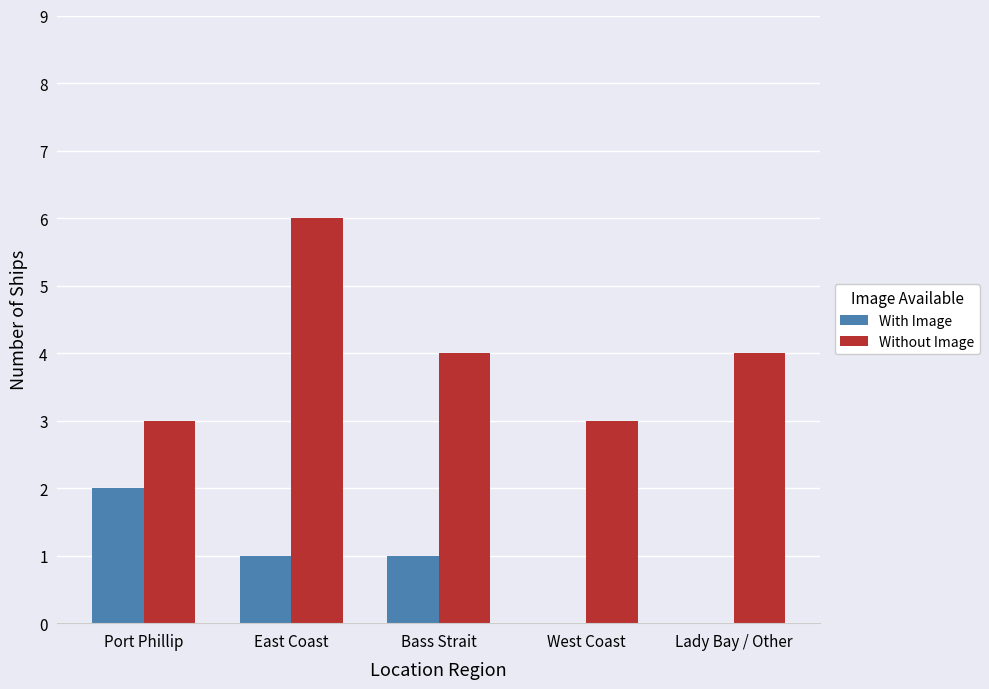

What is the approximate value of Without Image at Bass Strait?

4